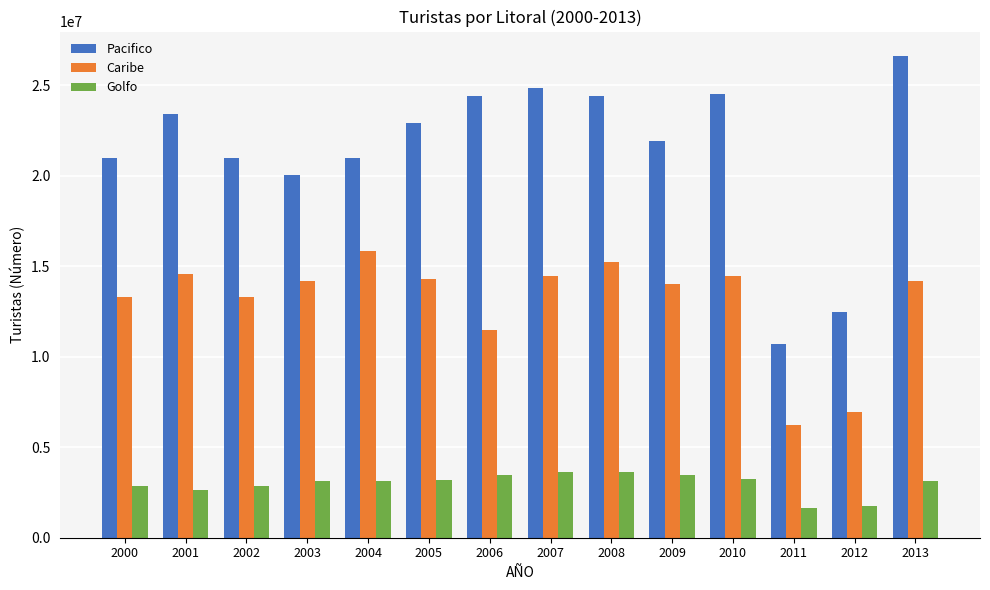

What is the minimum value for Golfo?

1664448